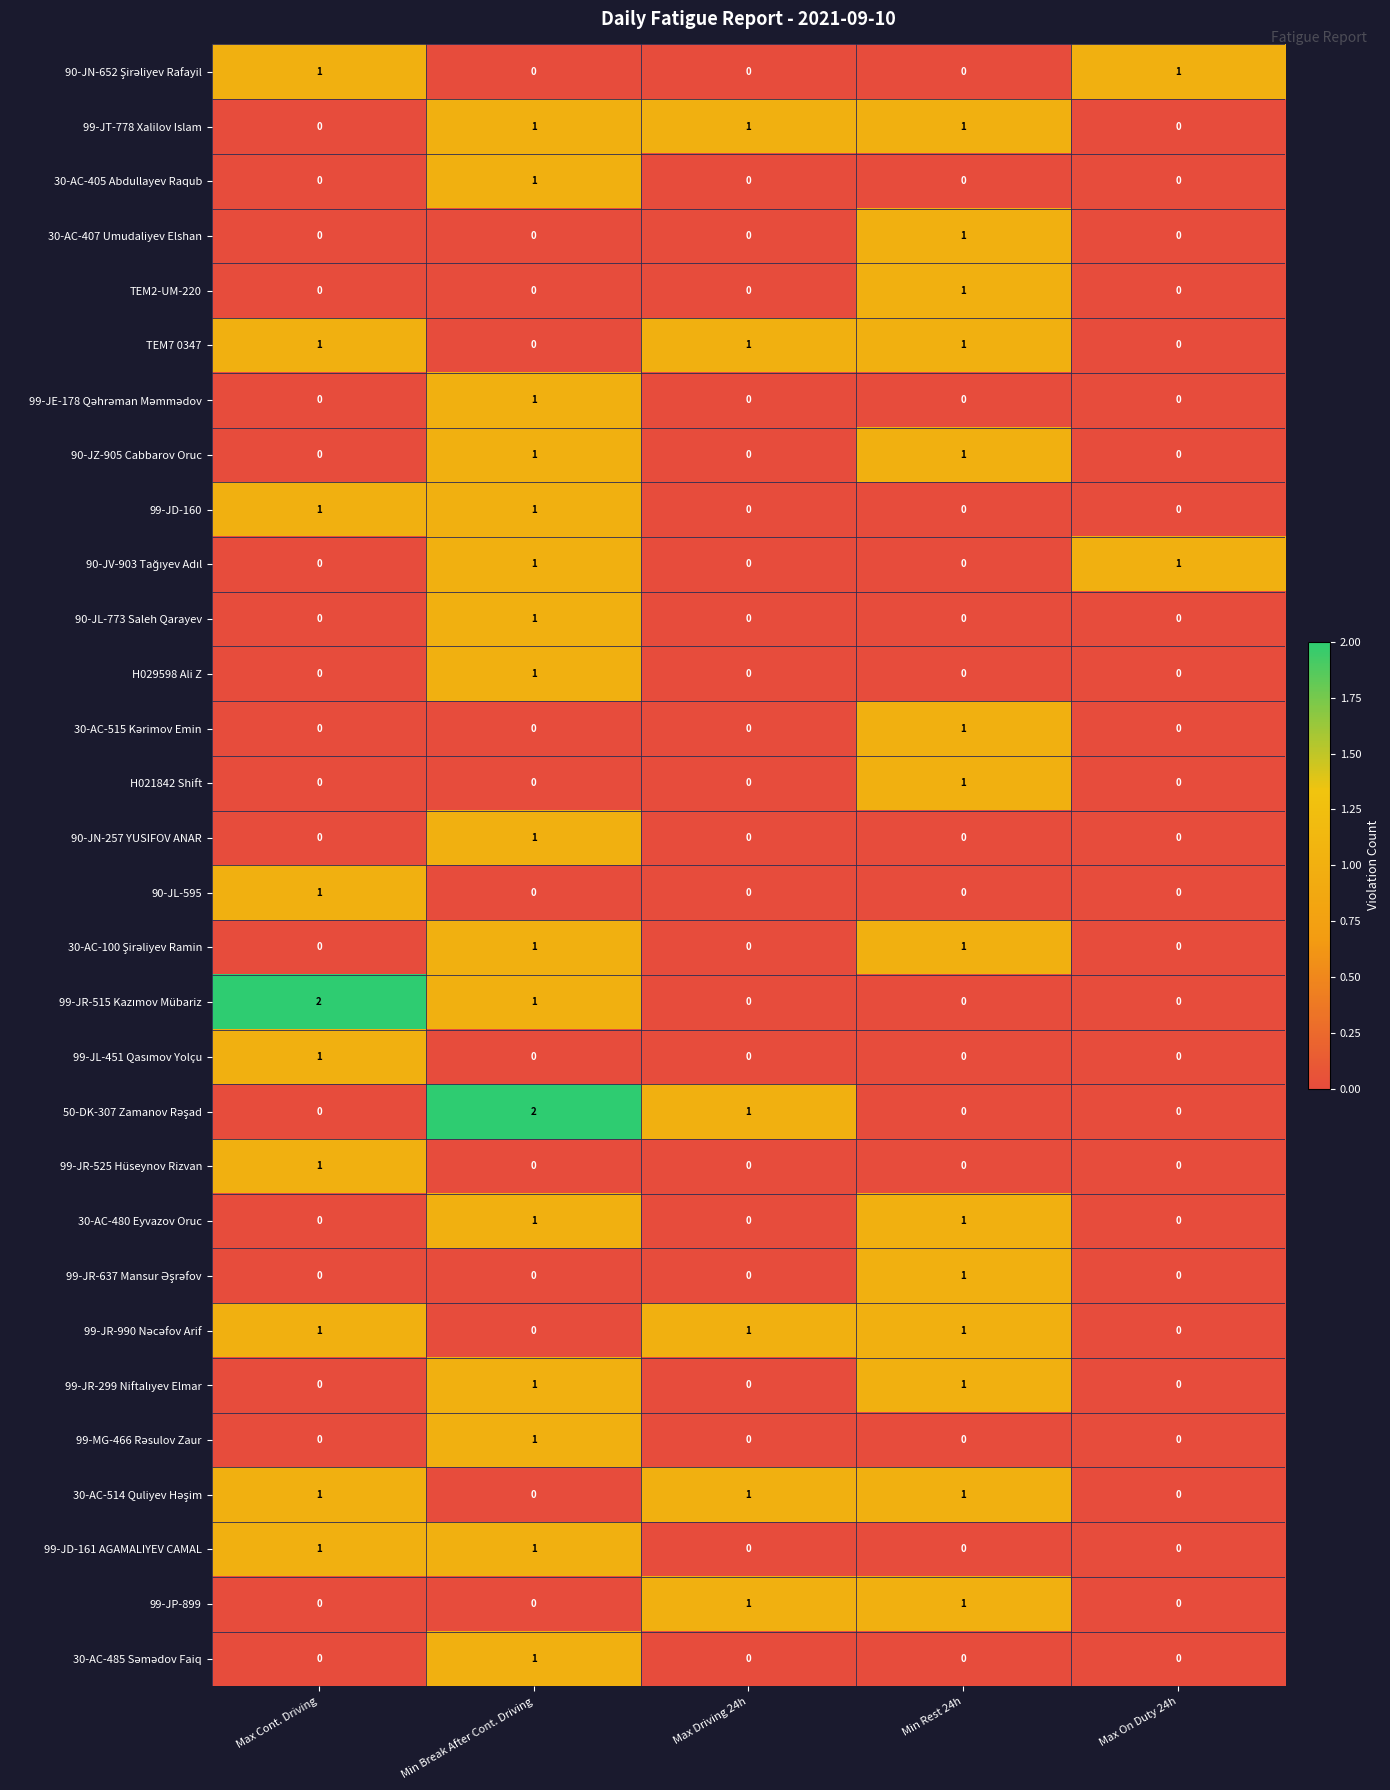

The 90-JZ-905 Cabbarov Oruc series shows 0 at Max Driving 24h. True or false?

True